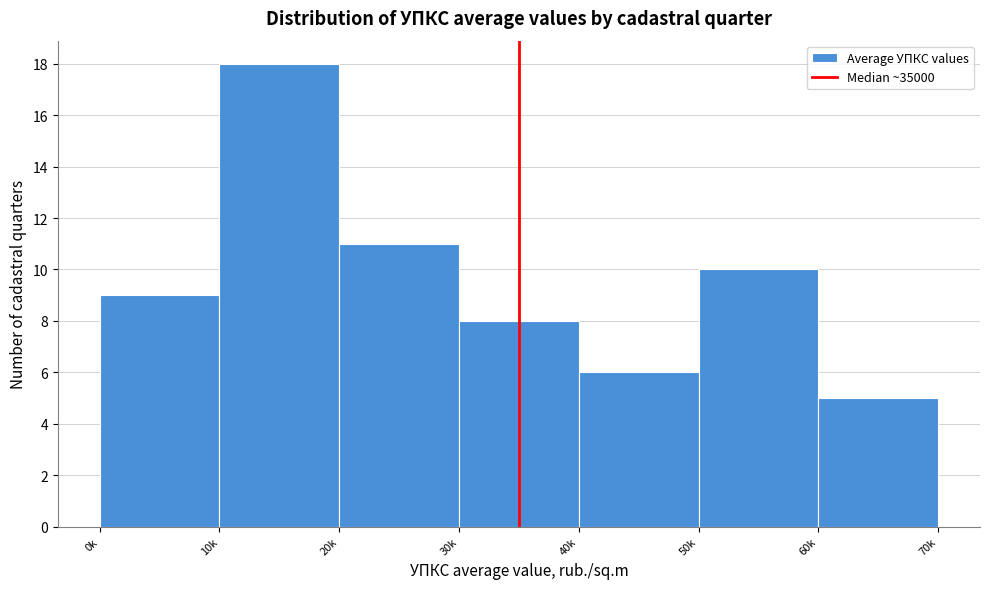

Reading left to right, transcribe all the data shown in this chart.

0k=9	10k=18	20k=11	30k=8	40k=6	50k=10	60k=5